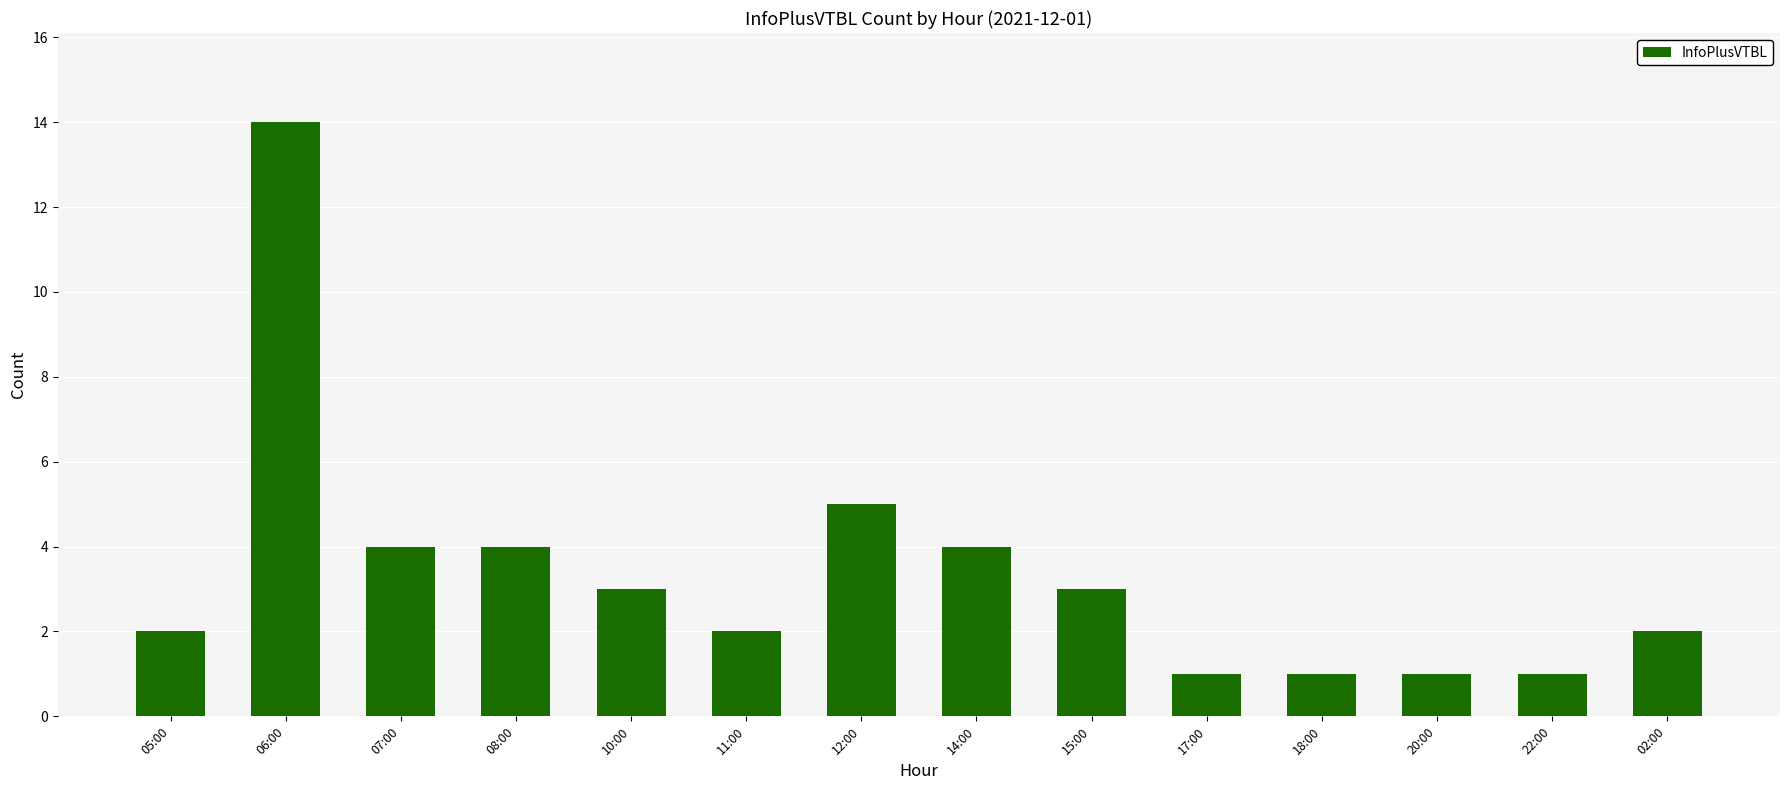

Are the bars horizontal?

No